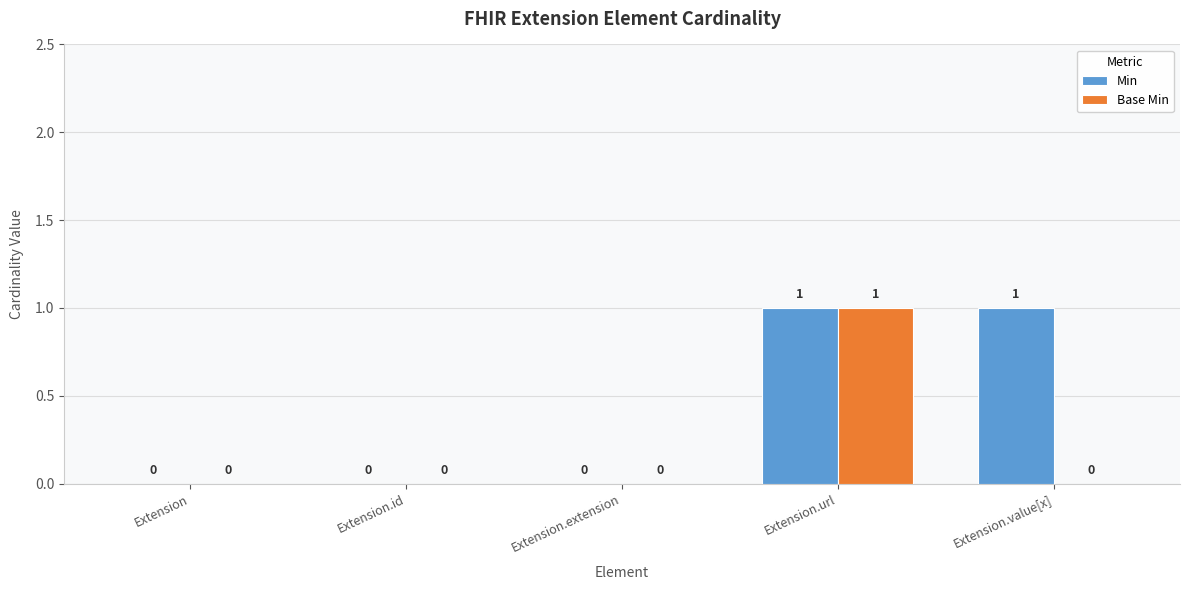

What is the greatest value displayed?

1